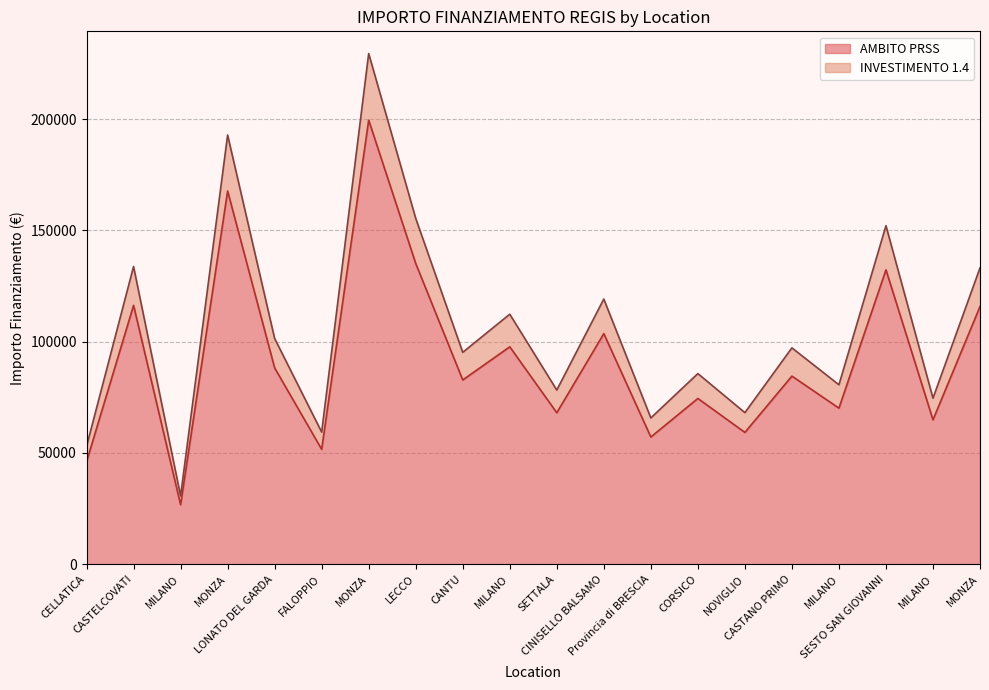

The AMBITO PRSS series shows 27972.6 at CELLATICA. True or false?

False